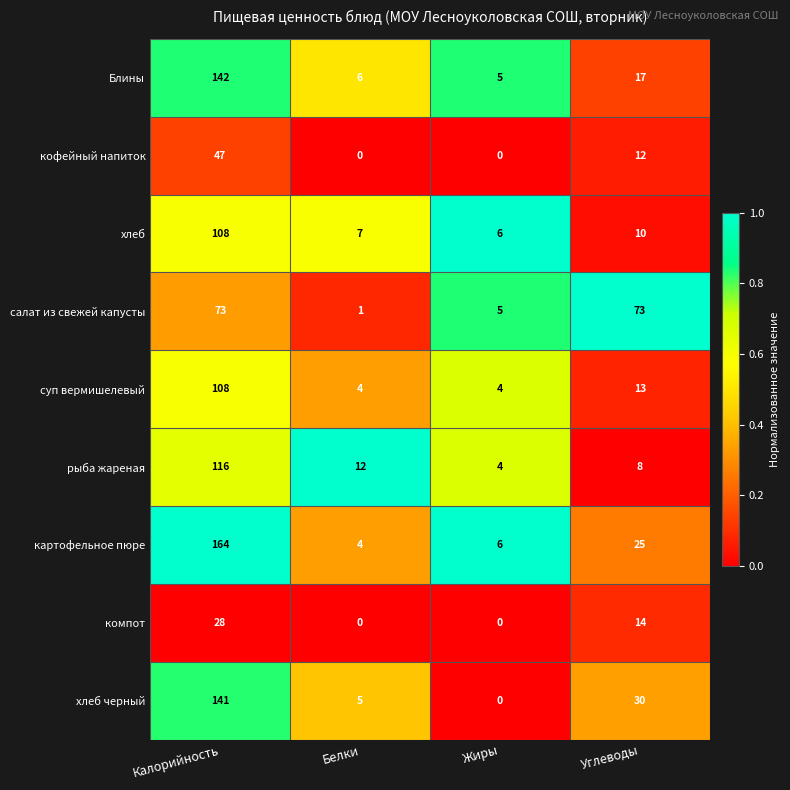

Which series has the largest total across all categories?

картофельное пюре